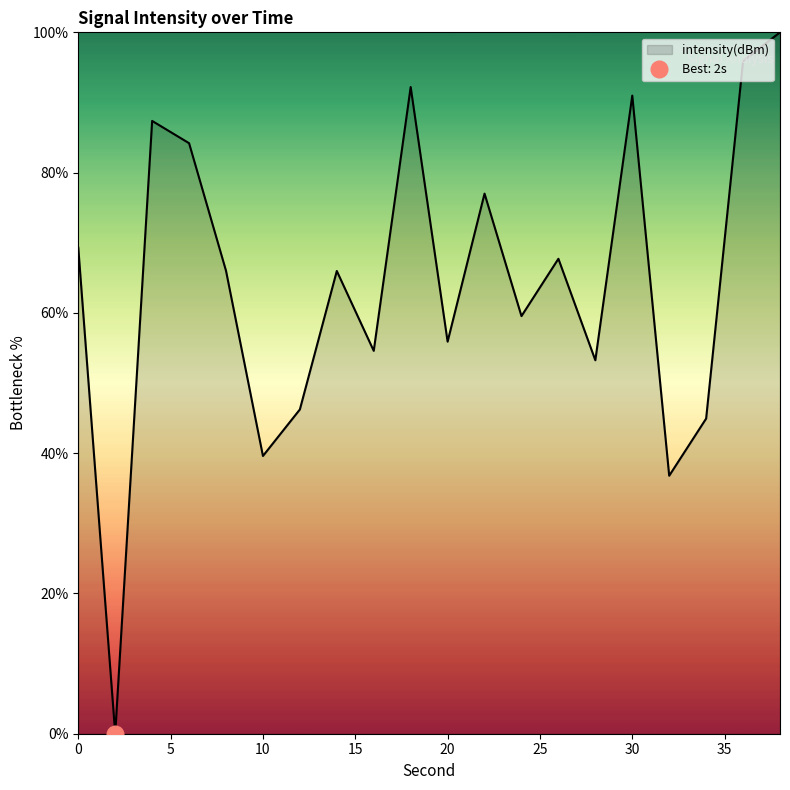

Which has a higher value, 26 or 6?

6